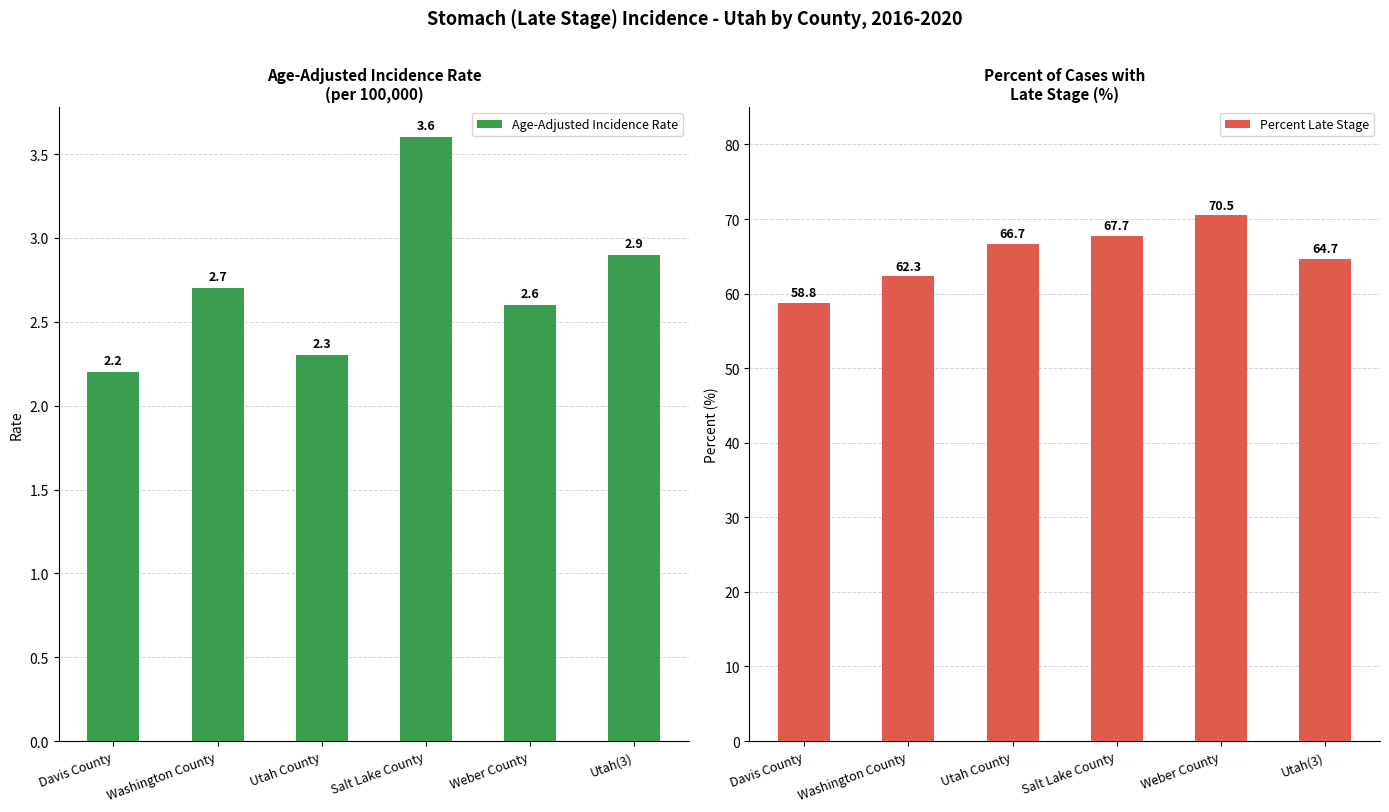

How many series are shown in this chart?

2